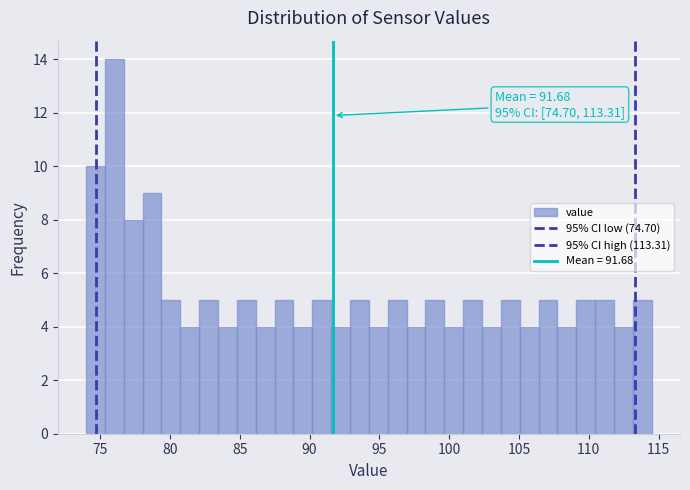

Around what value on the x-axis is the tallest bar? Give the approximate position of its centre, as read against the axis.

76.0